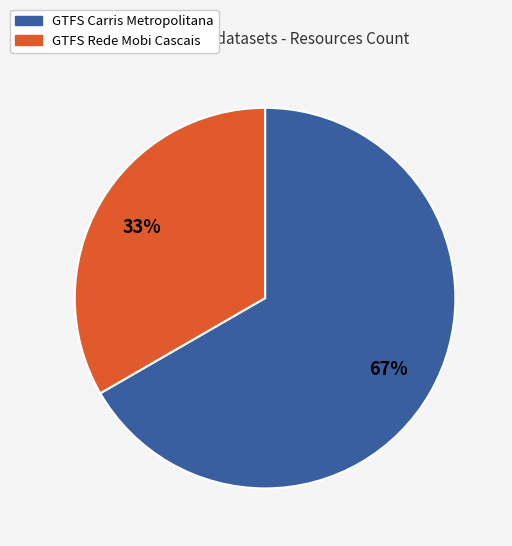

To the nearest percent, what is the combined percentage of GTFS Carris Metropolitana and GTFS Rede Mobi Cascais?

100%